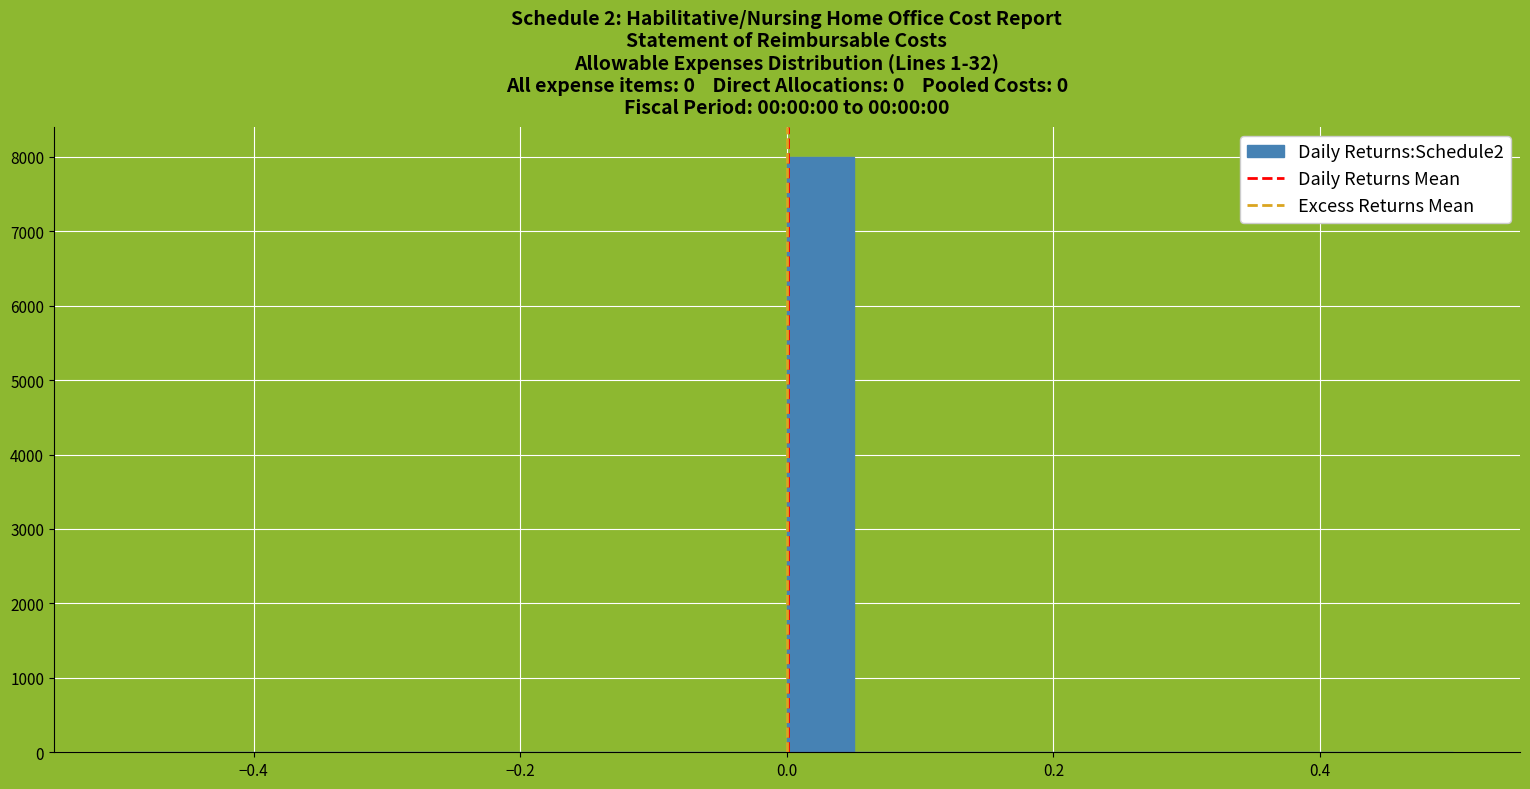

Read against the x-axis, roughly where is the centre of the tallest bar?

0.02